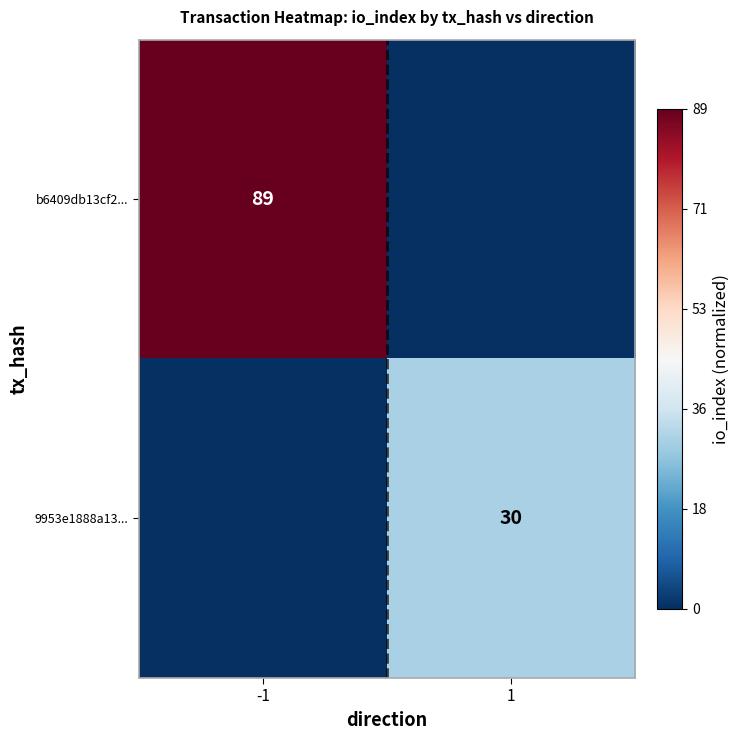

The b6409db13cf2... series shows 89 at -1. True or false?

True